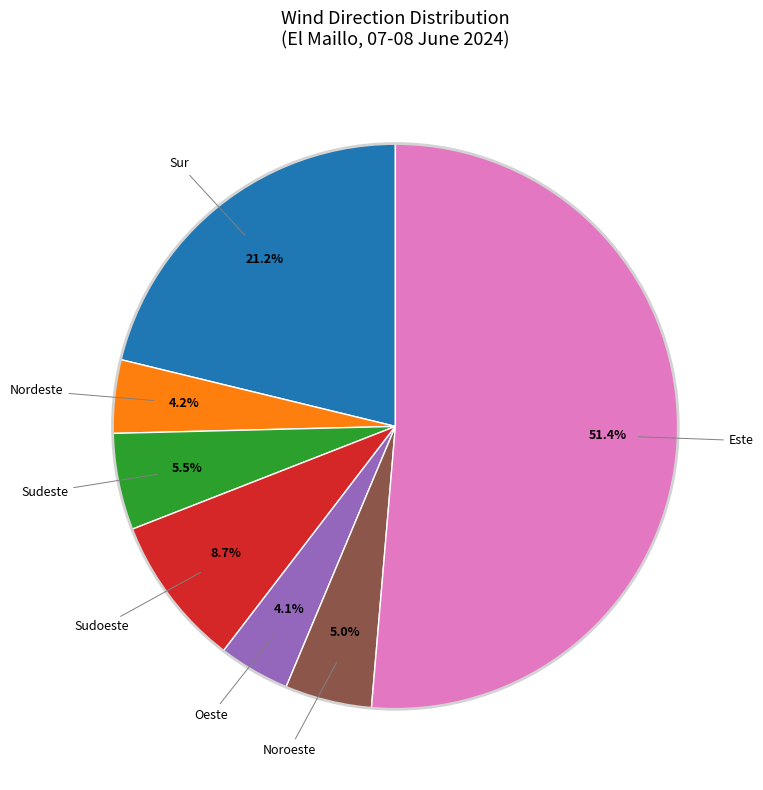

Is there a majority slice in this chart?

Yes